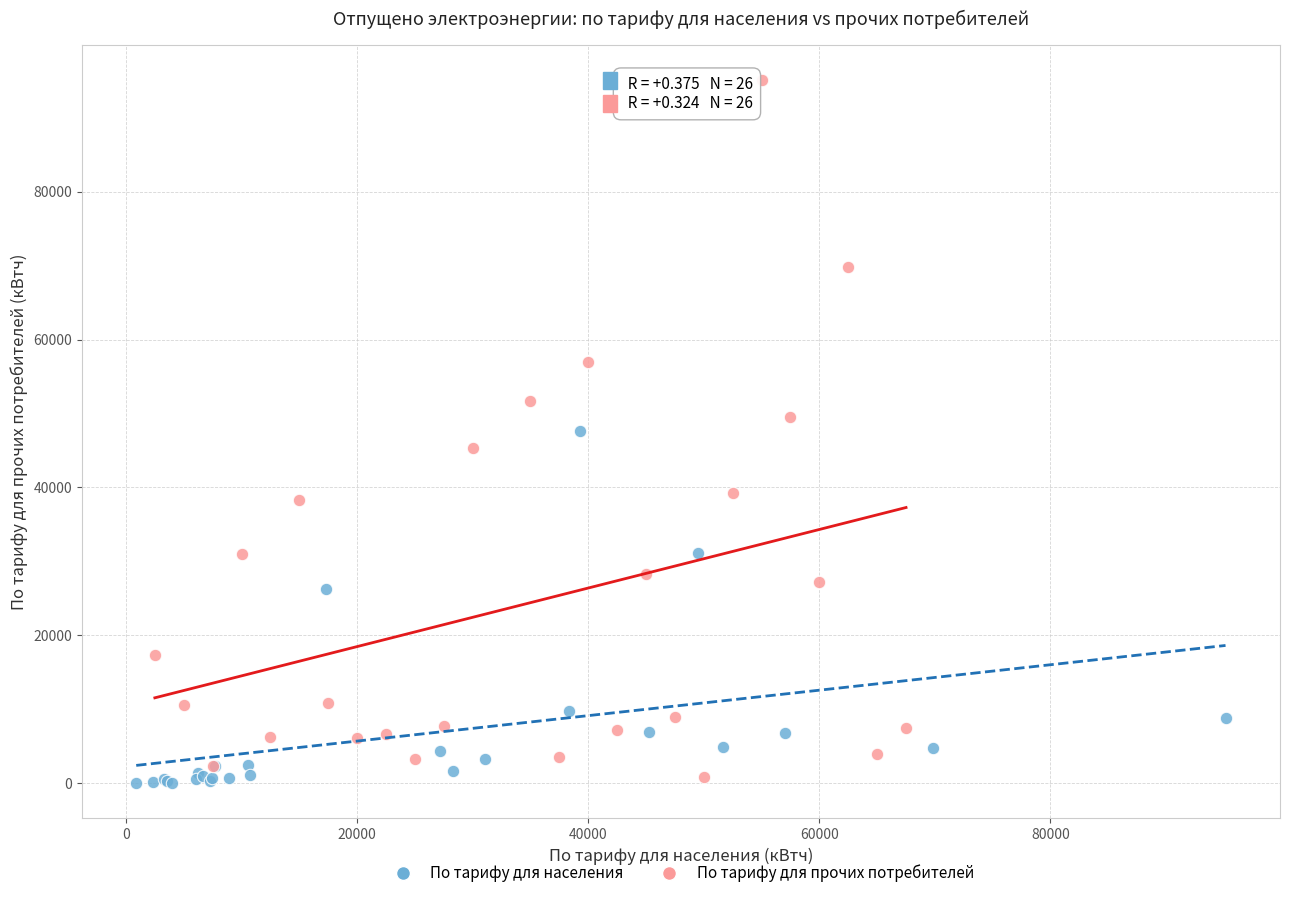

What are all the series names shown in the legend?

По тарифу для населения, По тарифу для прочих потребителей